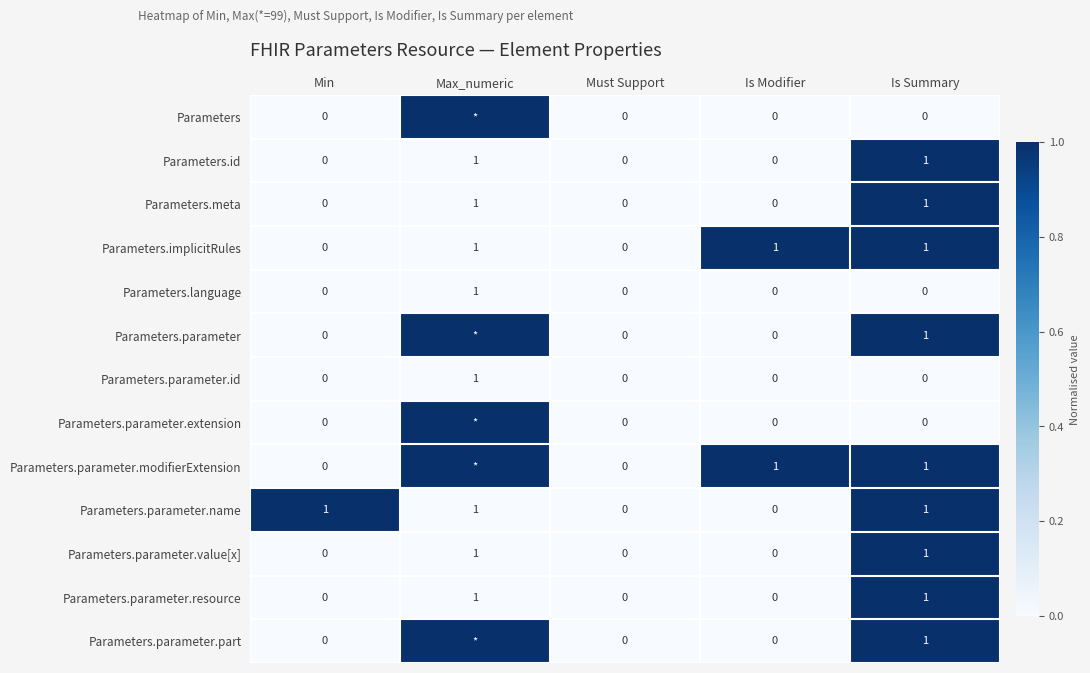

The value of Parameters.implicitRules at Is Summary is 1. True or false?

True